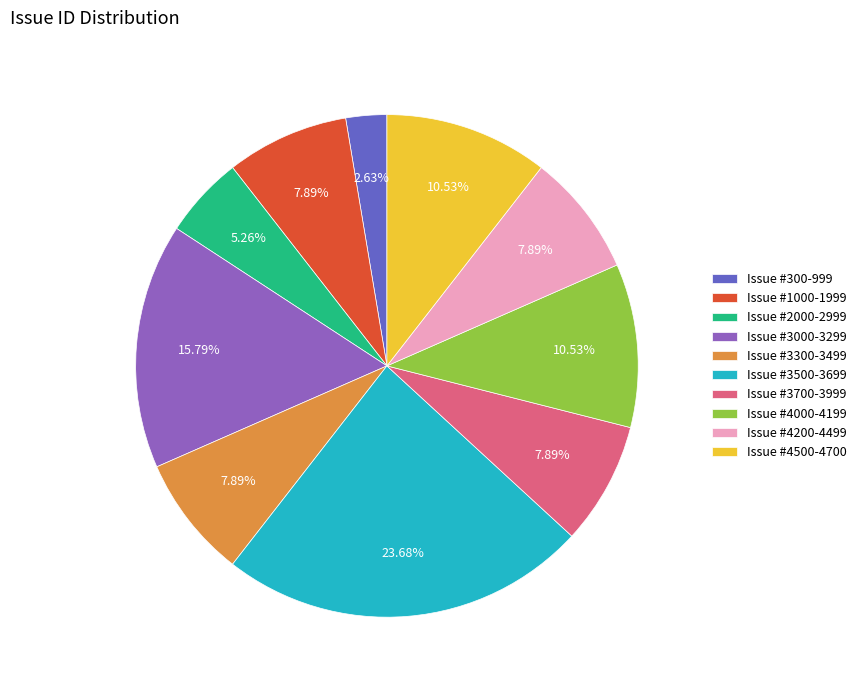

Which slice is the largest?

Issue #3500-3699